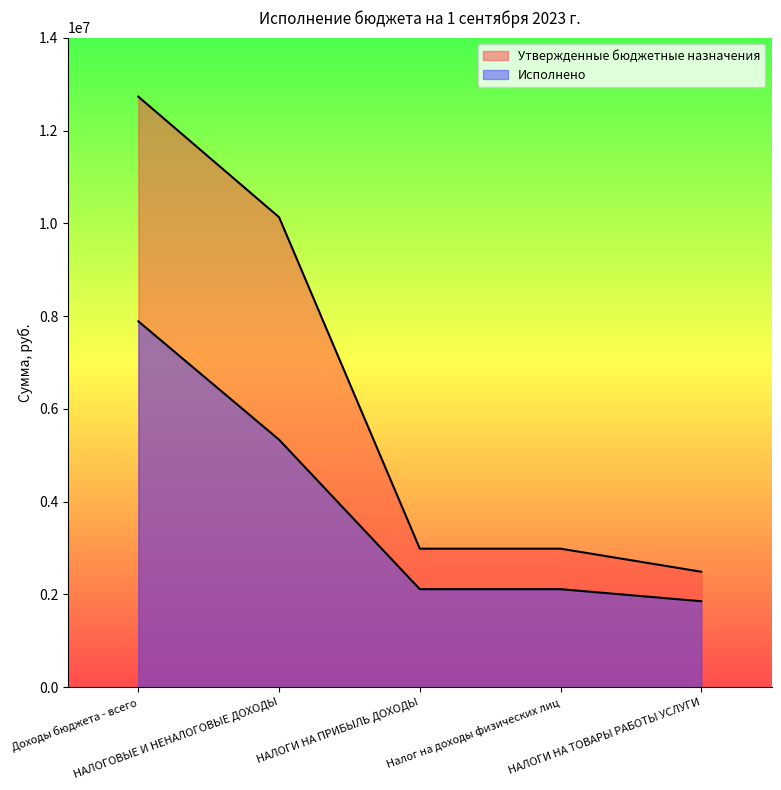

Reading left to right, what are all the values shown in this chart?

Утвержденные бюджетные назначения: 12734281.0	10133781.0	2983700.0	2983700.0	2486300.0
Исполнено: 7887870.2	5334700.2	2110023.1	2110023.1	1850066.1